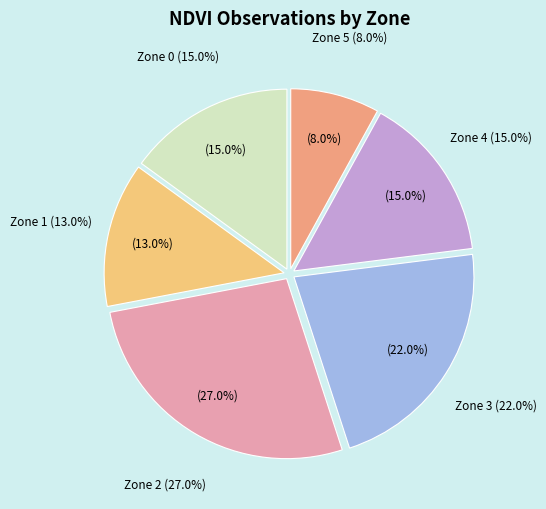

Is the sum of Zone 0 and Zone 1 greater than half?

No